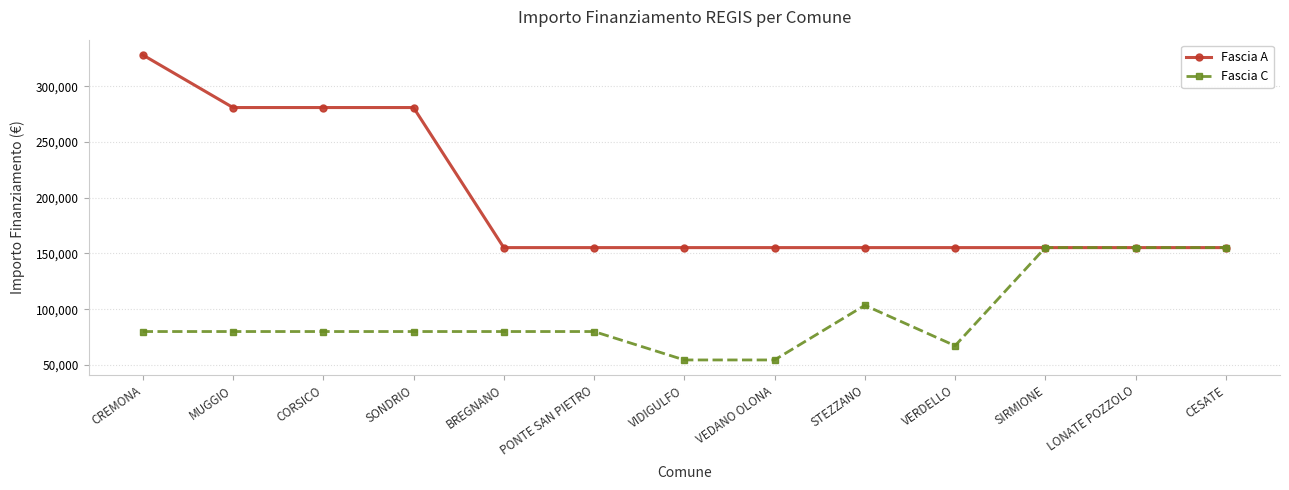

Count the Fascia C values in the range 79922 to 103444.

7